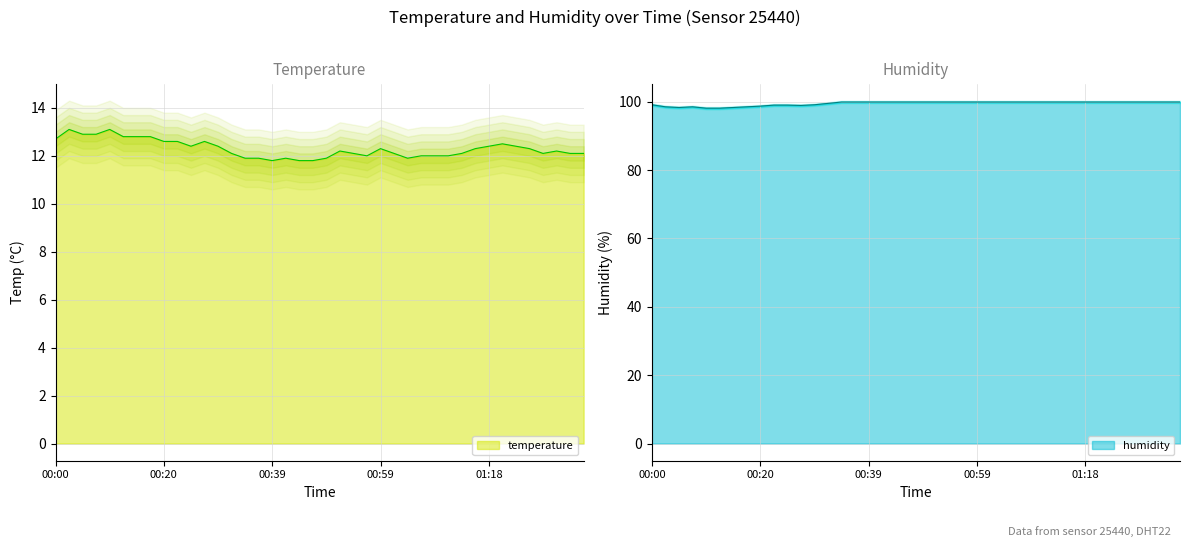

What is the average value of the humidity series?

99.5